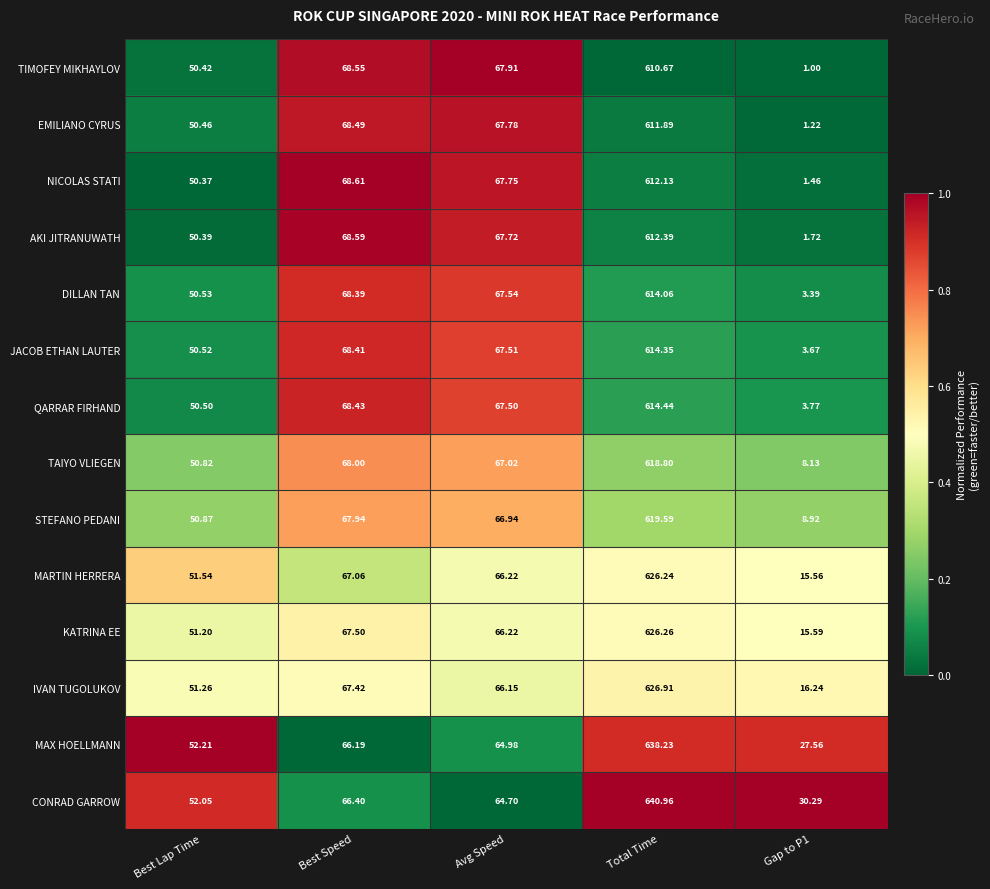

Which series has the largest total across all categories?

CONRAD GARROW